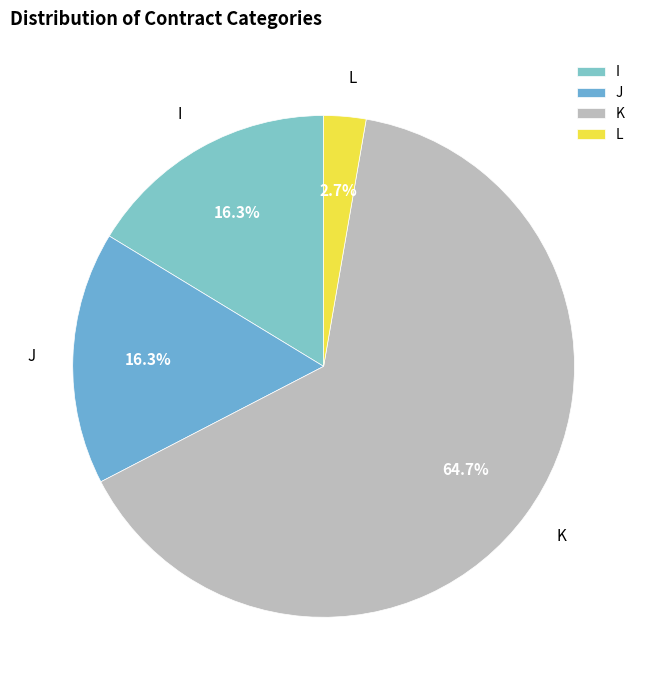

What is the smallest slice in the pie chart?

L